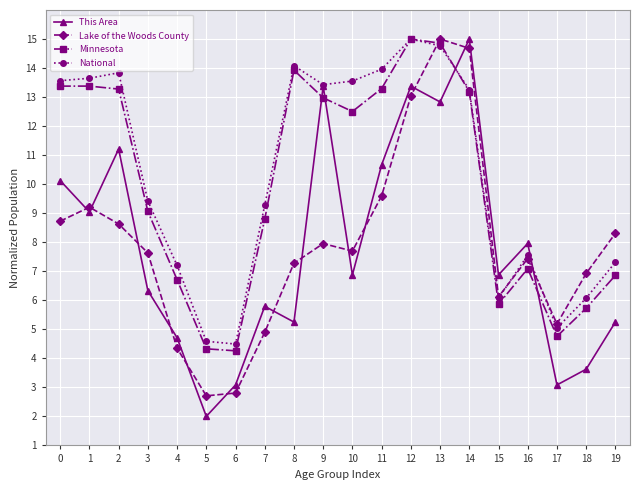

True or false: National has a value of 6.1 at 15.

True